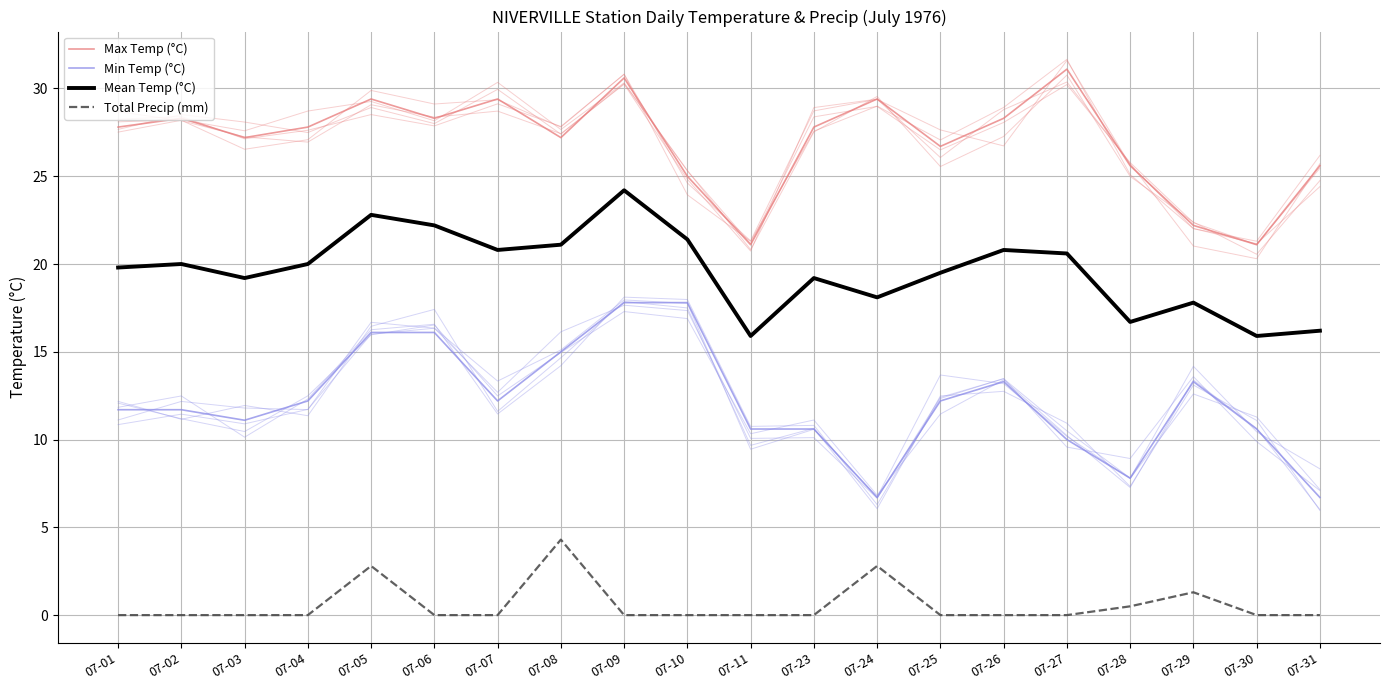

The value of Min Temp (°C) at 07-01 is 5.8. True or false?

False